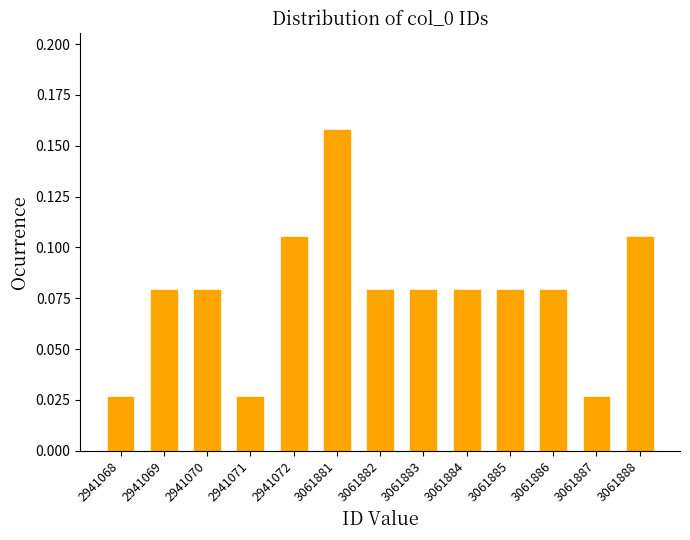

Which has a higher value, 3061886 or 3061888?

3061888